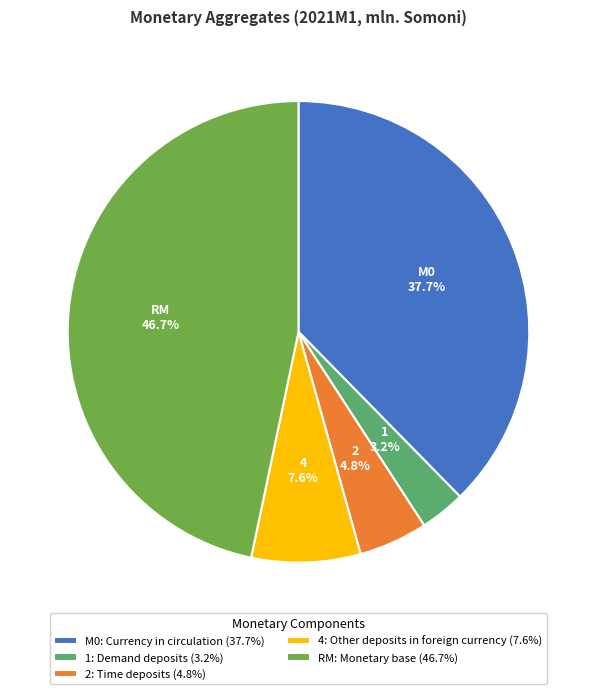

How much of the chart is everything except RM: Monetary base (46.7%)?

53.3%